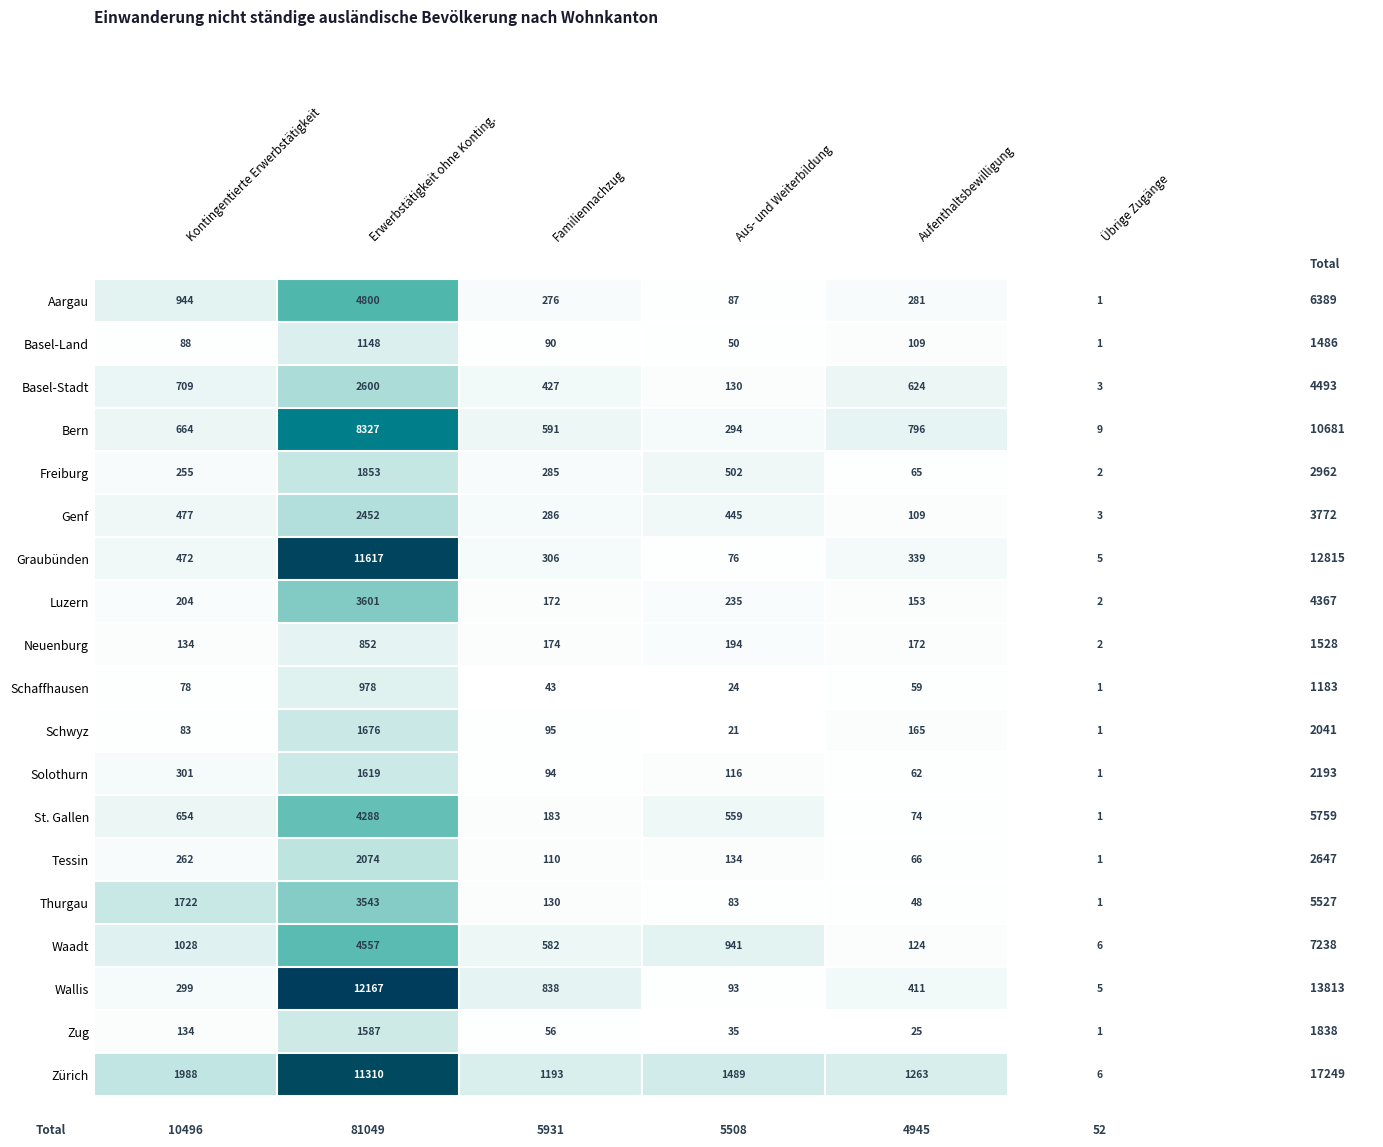

Read the Schwyz value at Aus- und Weiterbildung, to the nearest 10.

20